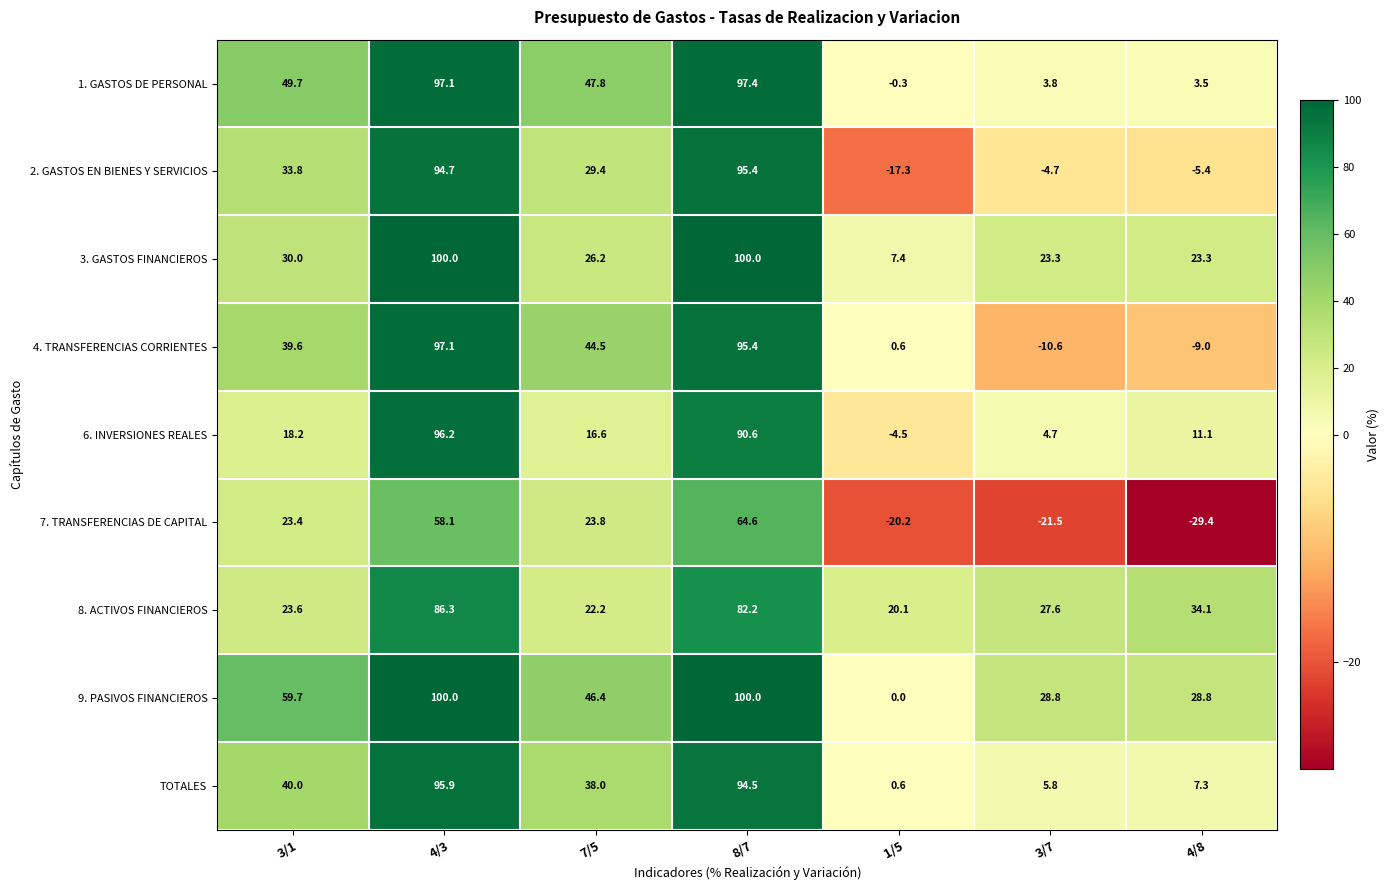

What is the difference between the 7. TRANSFERENCIAS DE CAPITAL values at 4/8 and 8/7?

94.0